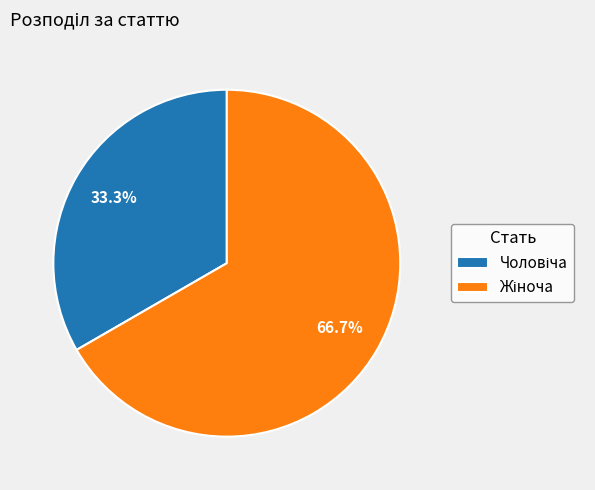

Is there any slice that represents more than half of the pie?

Yes